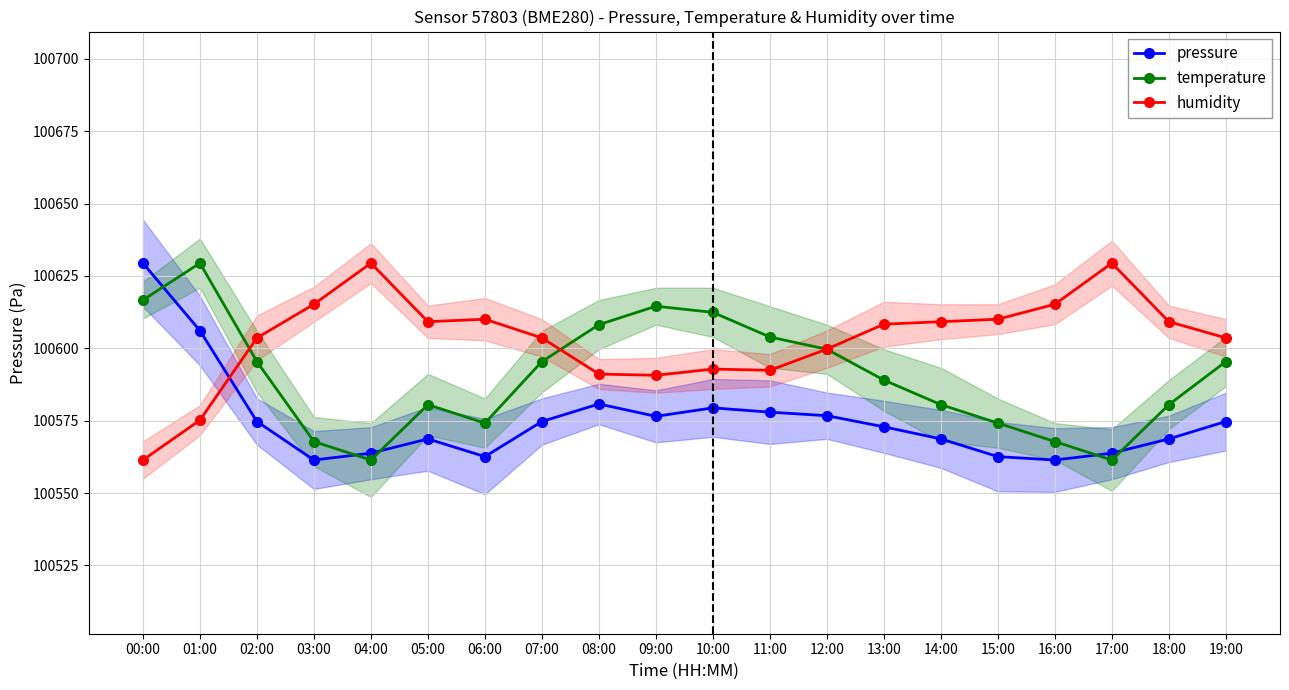

True or false: temperature has more than 0 interior local peaks.

True